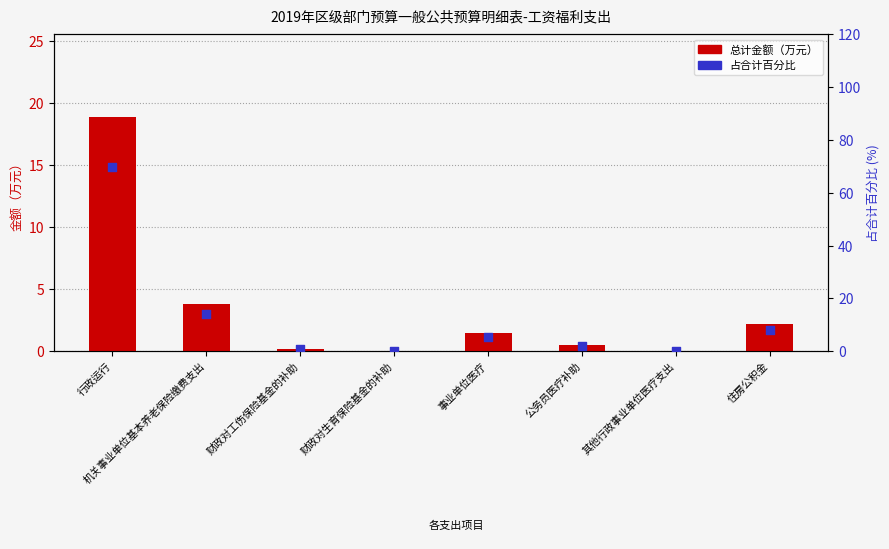

Which series reaches the maximum Y coordinate?

占合计百分比